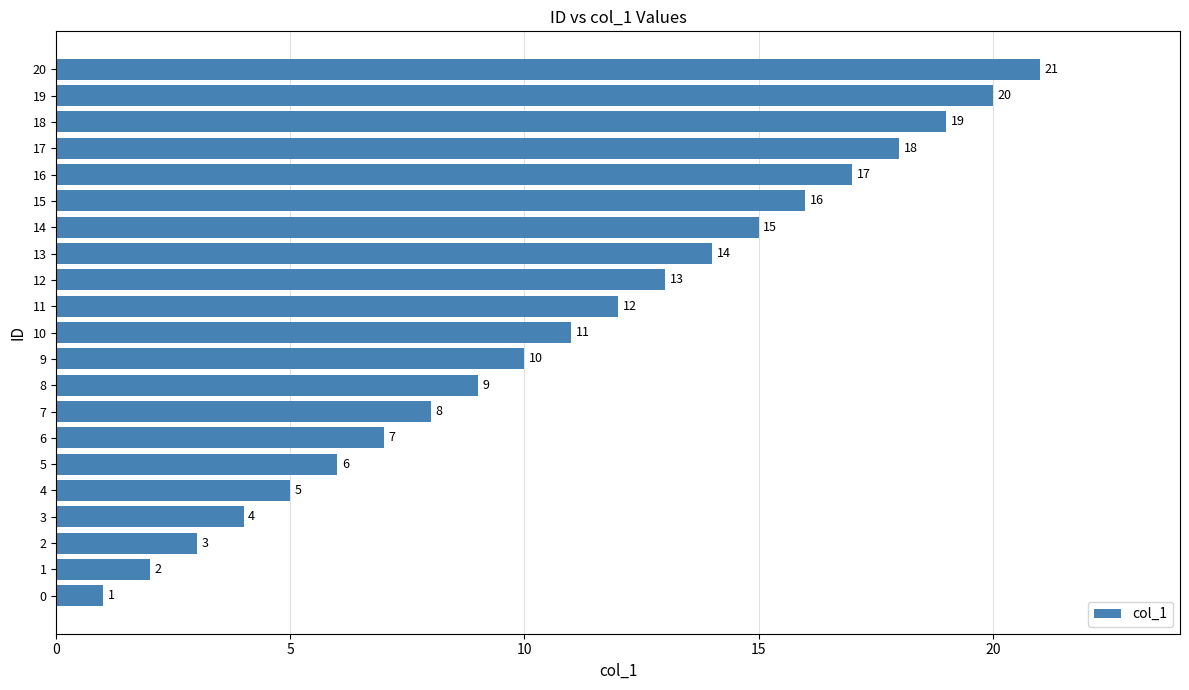

Does the chart contain stacked bars?

No